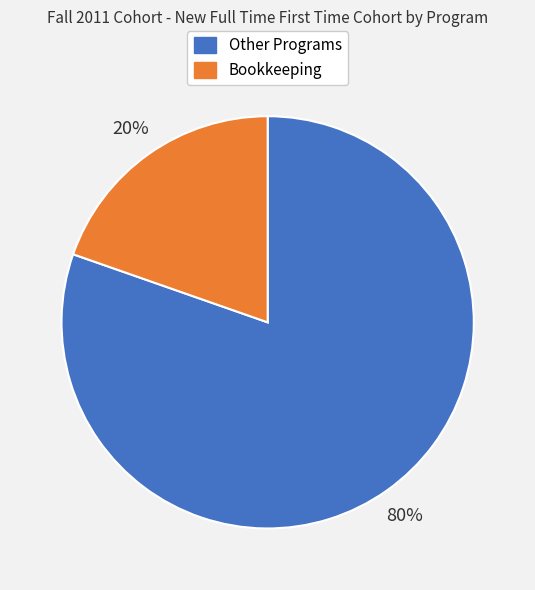

True or false: Bookkeeping accounts for 27% of the total.

False